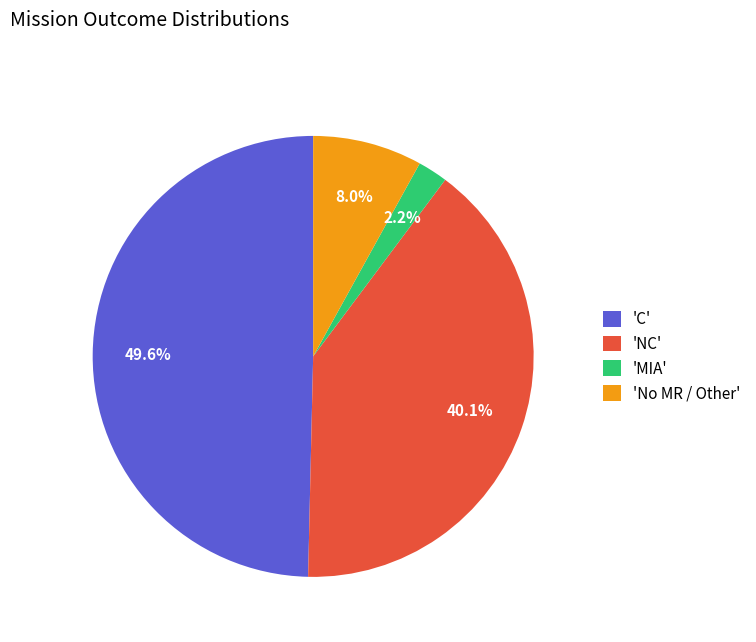

How many segments does this pie chart have?

4